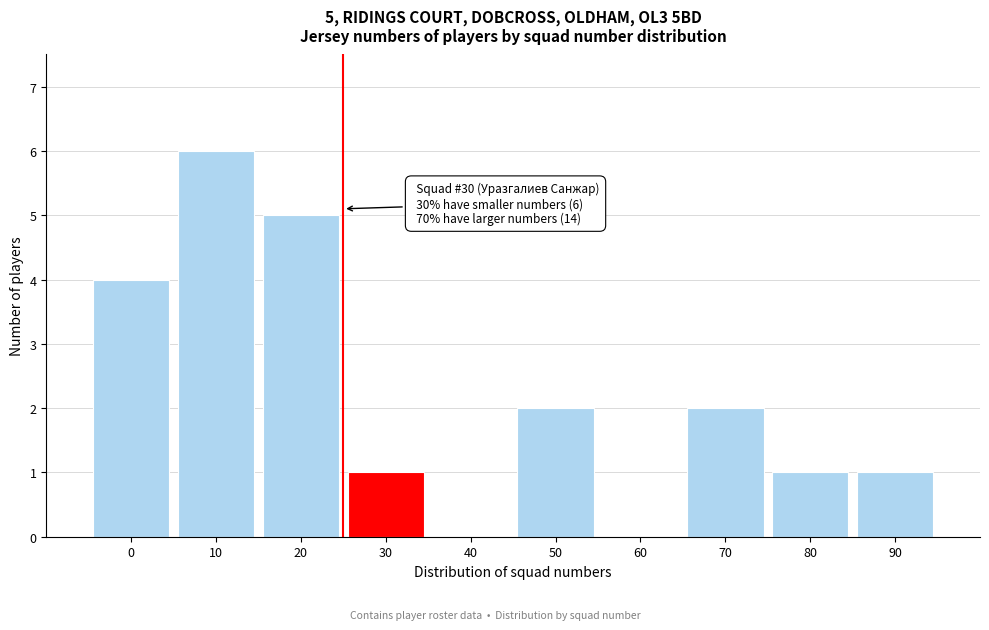

Reading left to right, what are all the values shown in this chart?

0=4	10=6	20=5	30=1	40=0	50=2	60=0	70=2	80=1	90=1